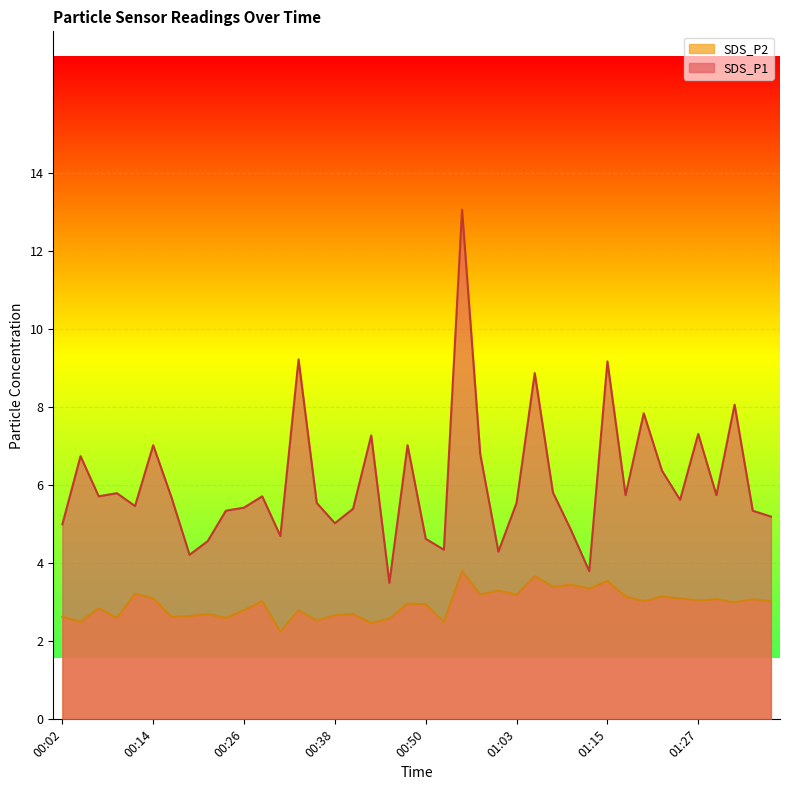

What is the difference between the second highest and second lowest values in the SDS_P2 series?

1.2